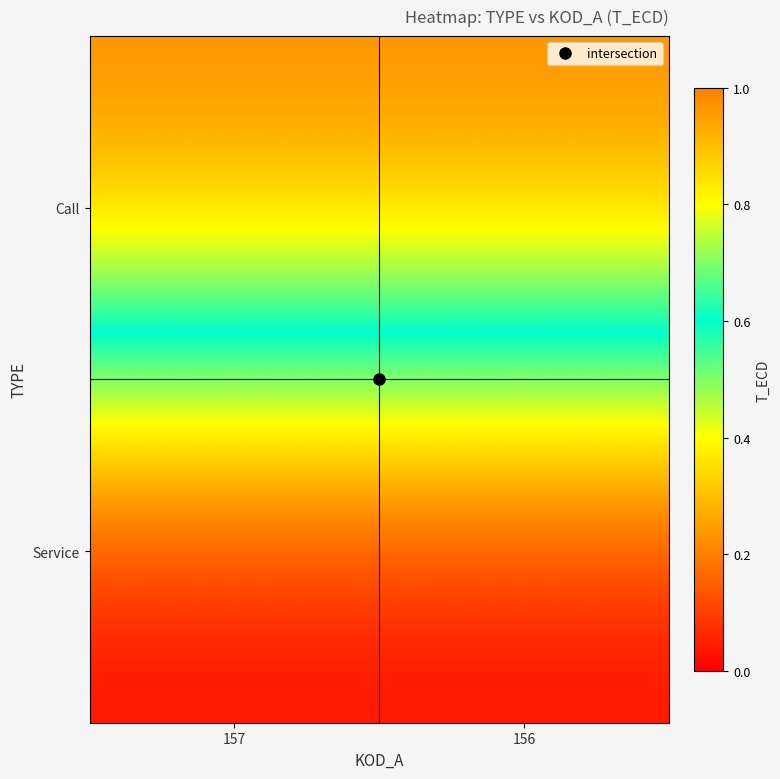

What is the difference between the highest and lowest values at 156?

1